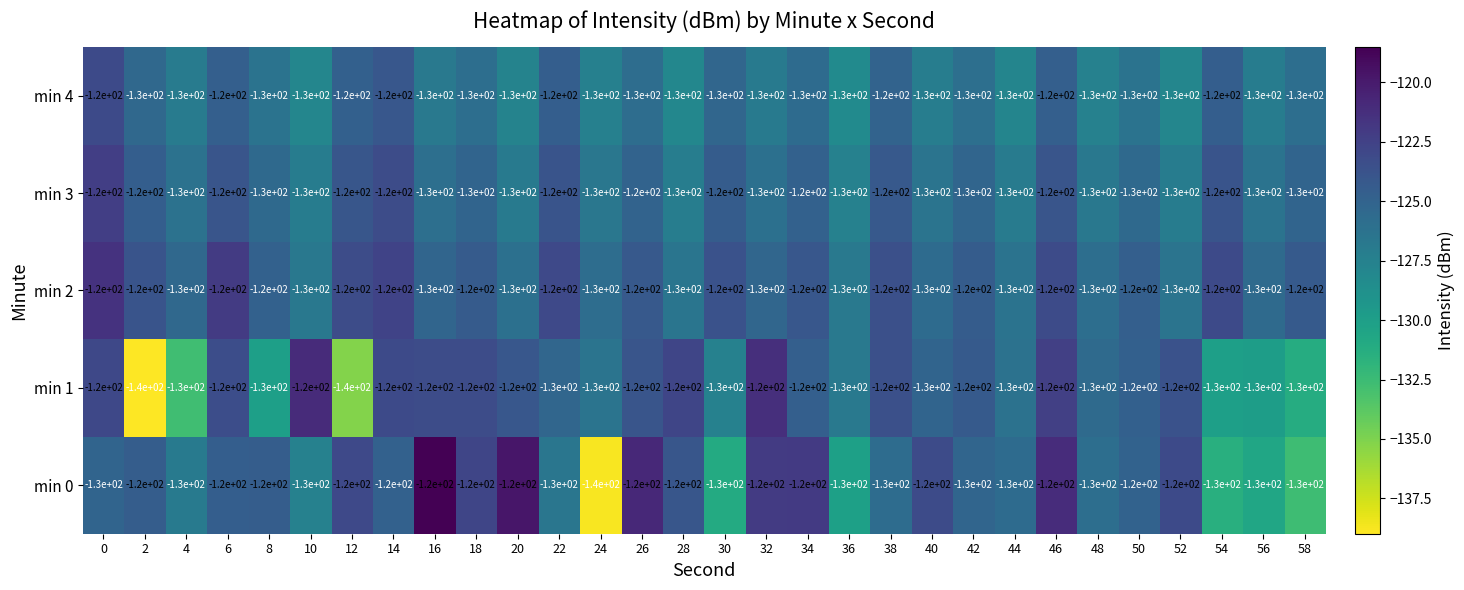

What is the total value across all series at 0?

-610